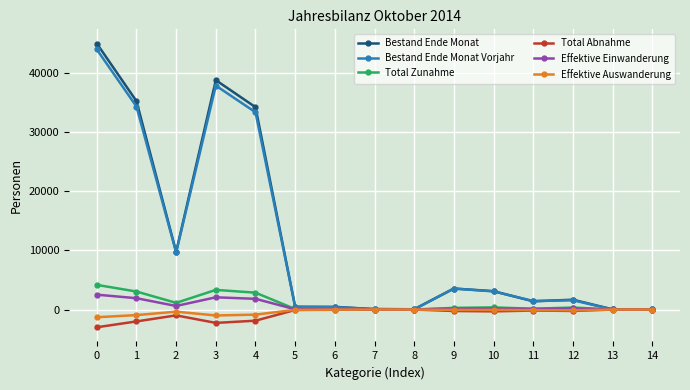

What is the minimum value for Bestand Ende Monat Vorjahr?

18